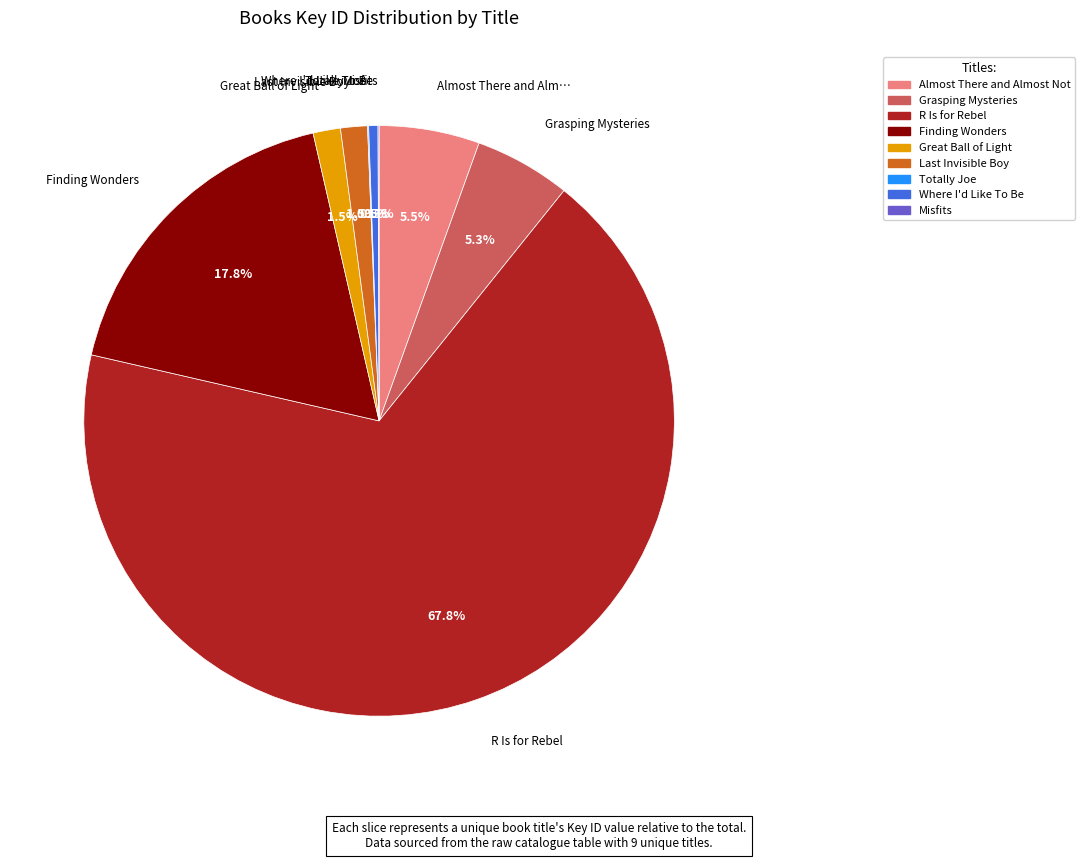

Which has a higher value, Finding Wonders or R Is for Rebel?

R Is for Rebel